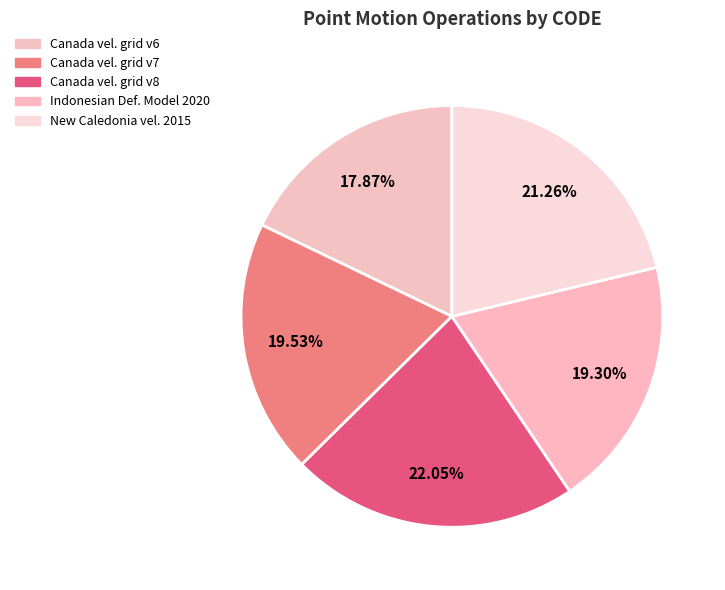

Count the number of slices in the pie.

5